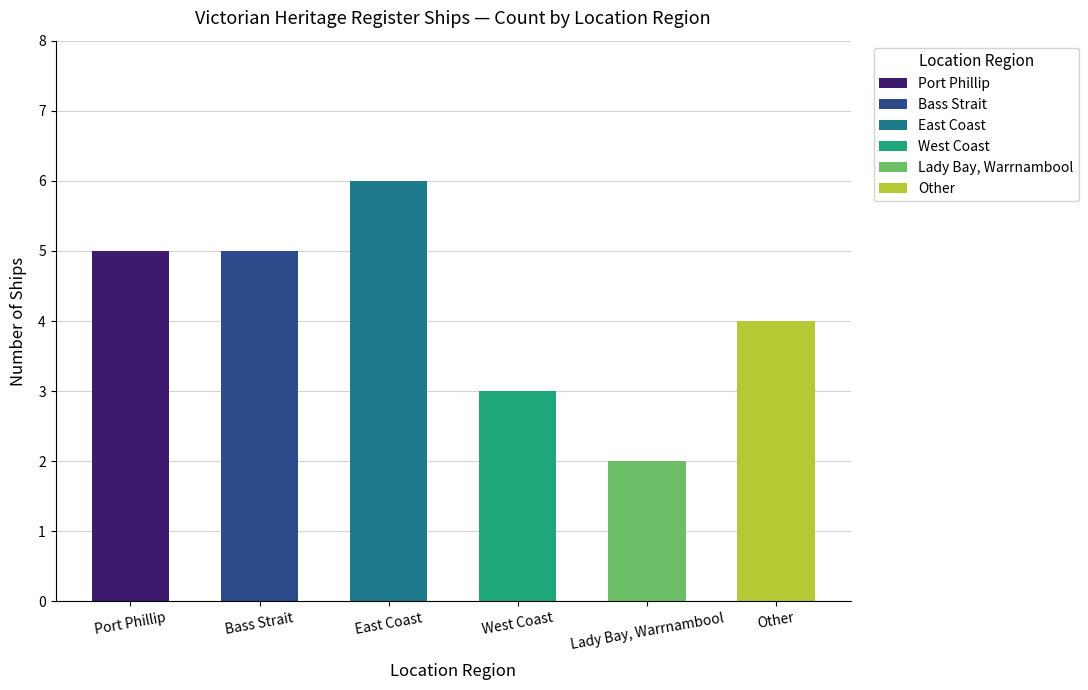

Which label corresponds to the largest value in the chart?

East Coast